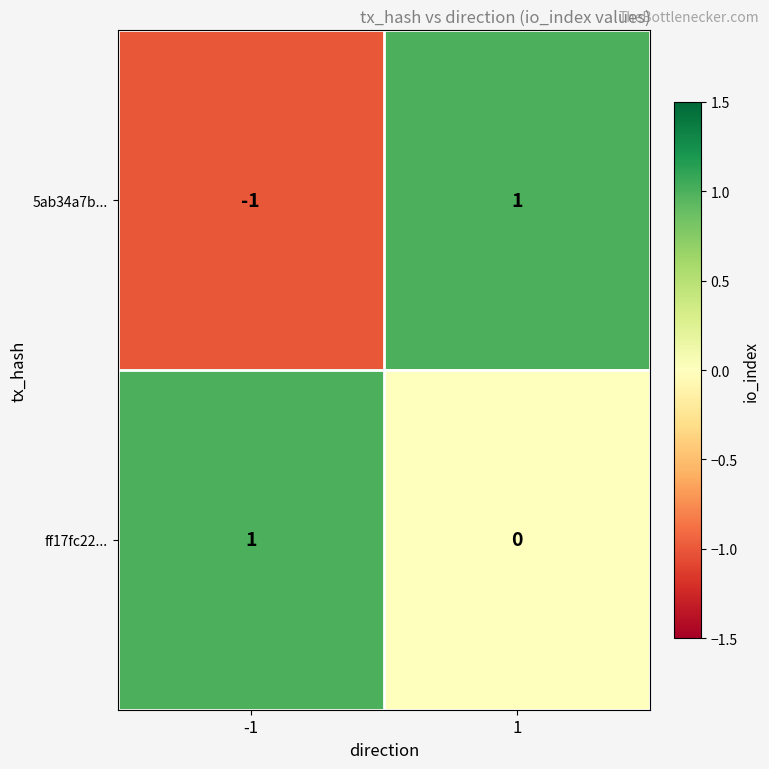

Between -1 and 1, which series saw the biggest shift?

5ab34a7b...